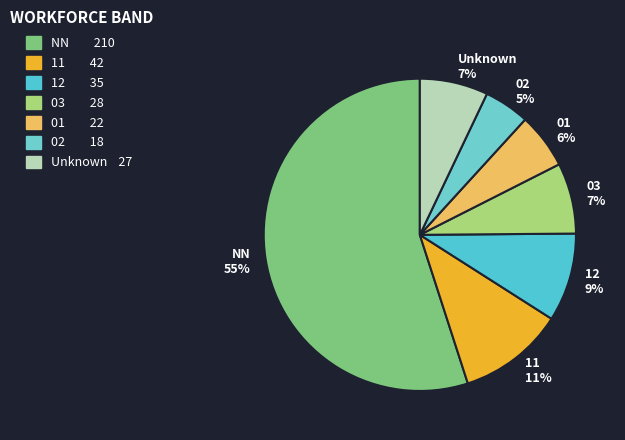

Is the sum of 02 and 11 greater than half?

No